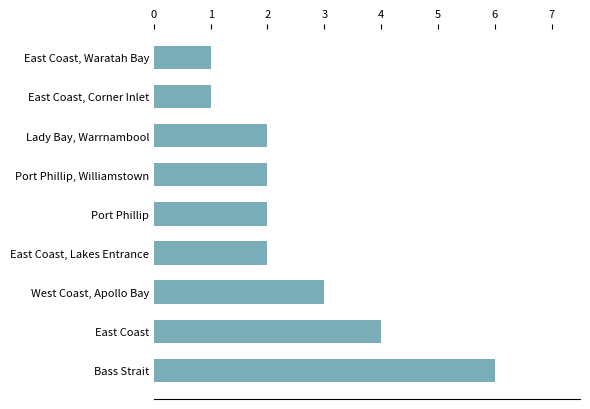

What is the ratio of the value at East Coast to the value at Port Phillip?

2.0